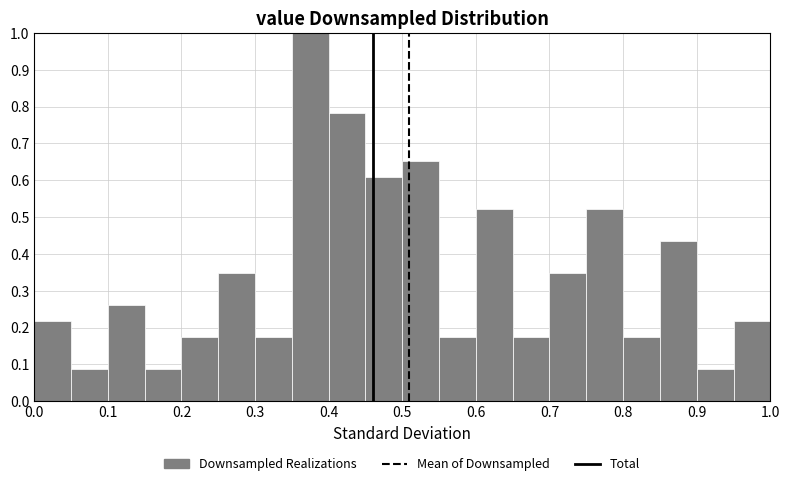

Over which range of the x-axis is the bar tallest?

0.35 to 0.40